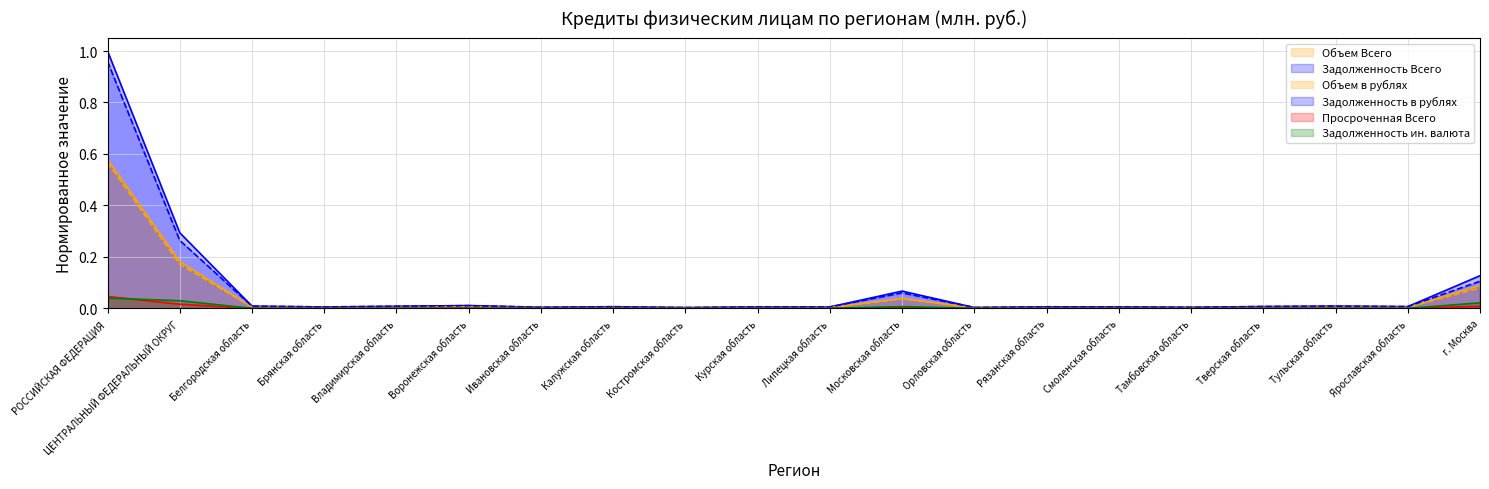

What are all the series names shown in the legend?

Объем Всего, Задолженность Всего, Объем в рублях, Задолженность в рублях, Просроченная Всего, Задолженность ин. валюта